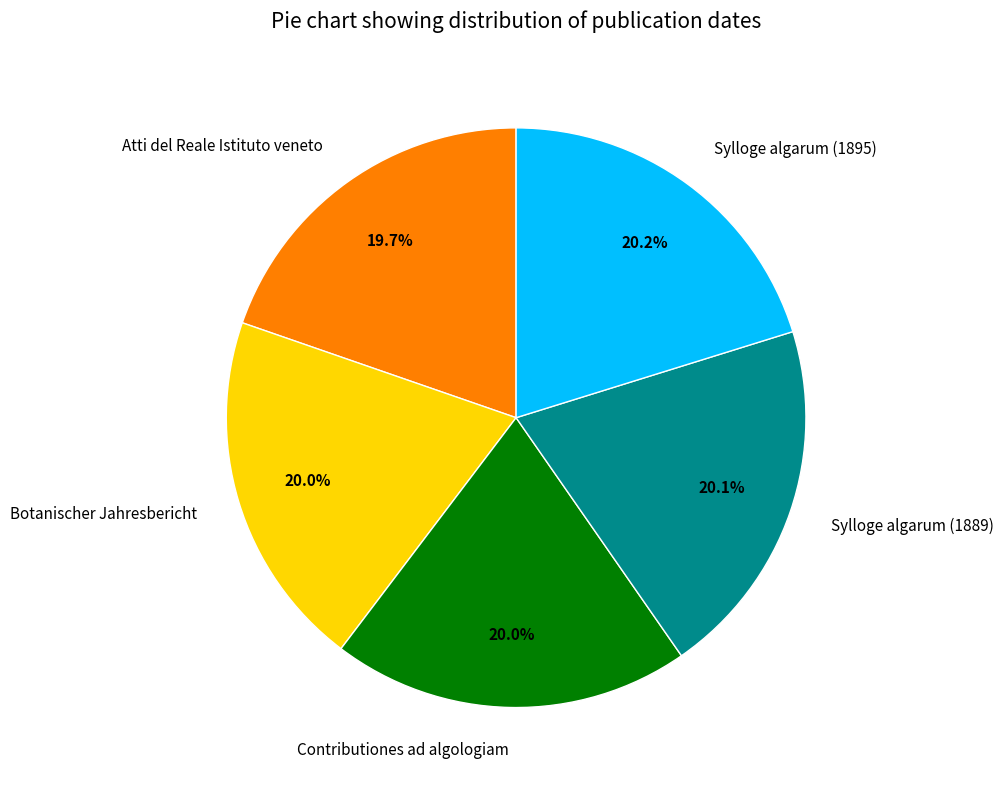

What is the ratio of the value at Sylloge algarum (1889) to the value at Contributiones ad algologiam?

1.0